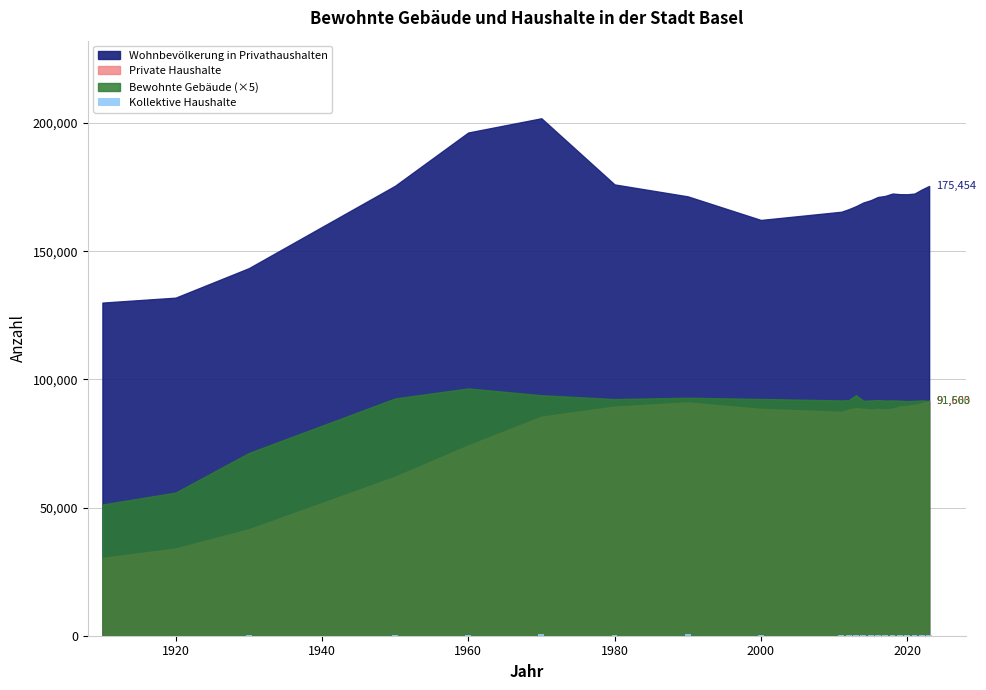

What is the average value?

204